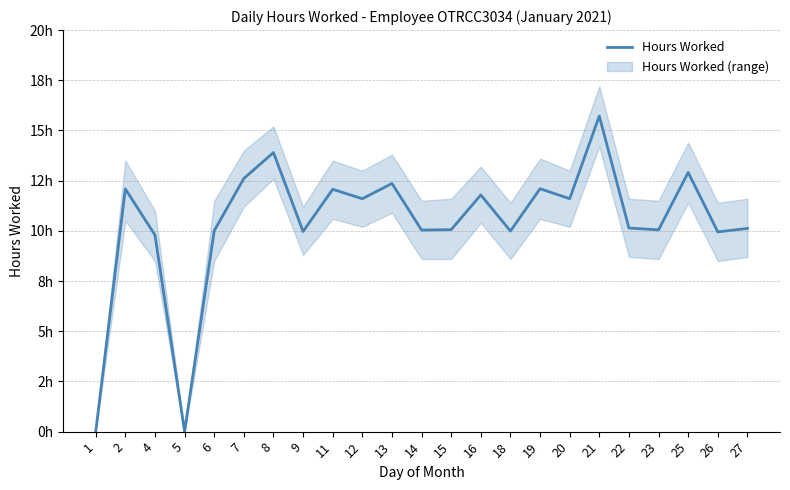

What is the value of the 15th point from the left?

10.0